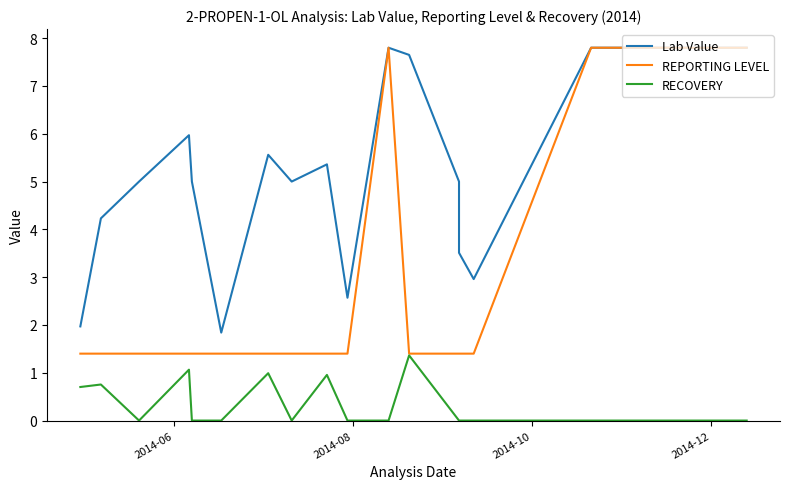

True or false: Lab Value and REPORTING LEVEL cross at least once.

False